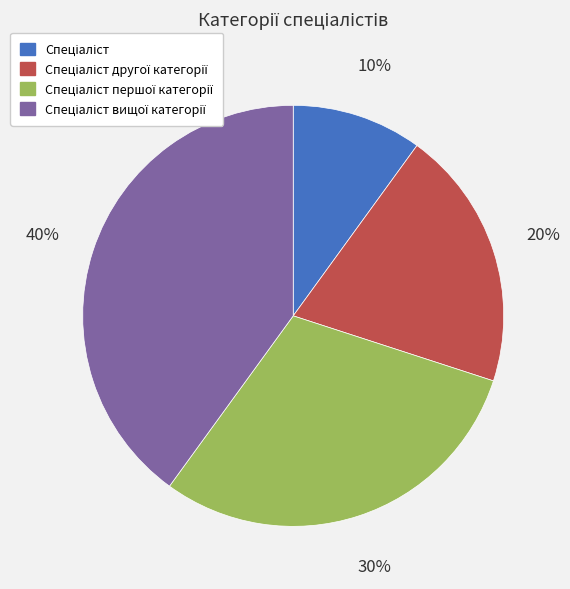

Does any single category account for the majority?

No